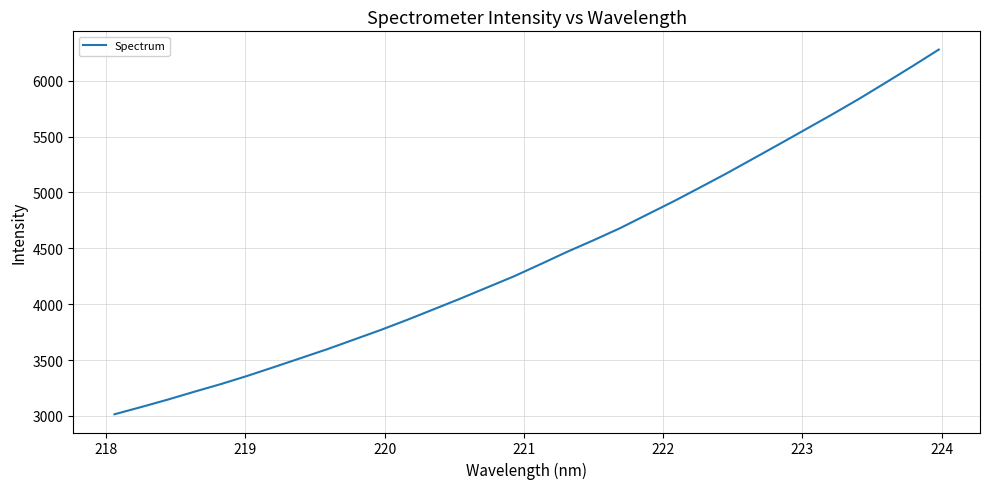

What is the greatest value displayed?

6278.3